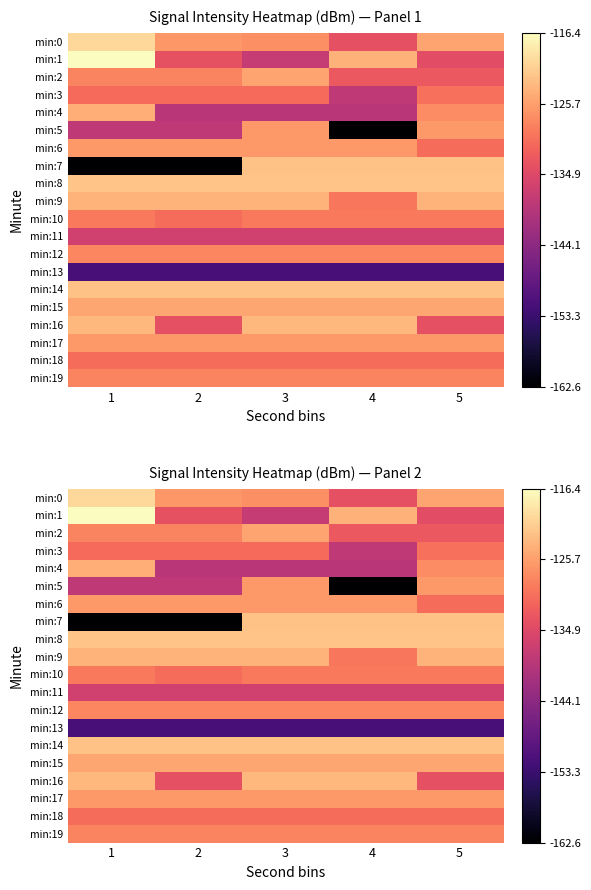

Rank the series by their maximum value, from lowest to highest.

min:13, min:11, min:18, min:3, min:10, min:19, min:12, min:17, min:5, min:6, min:2, min:15, min:4, min:9, min:16, min:7, min:14, min:8, min:0, min:1